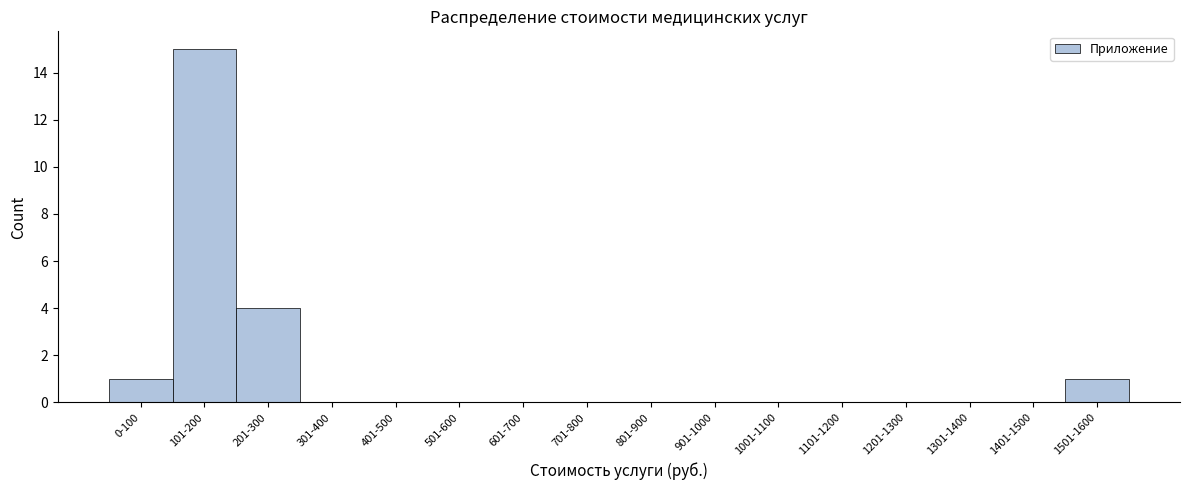

Reading left to right, list all the values displayed in this chart.

0-100=1	101-200=15	201-300=4	301-400=0	401-500=0	501-600=0	601-700=0	701-800=0	801-900=0	901-1000=0	1001-1100=0	1101-1200=0	1201-1300=0	1301-1400=0	1401-1500=0	1501-1600=1